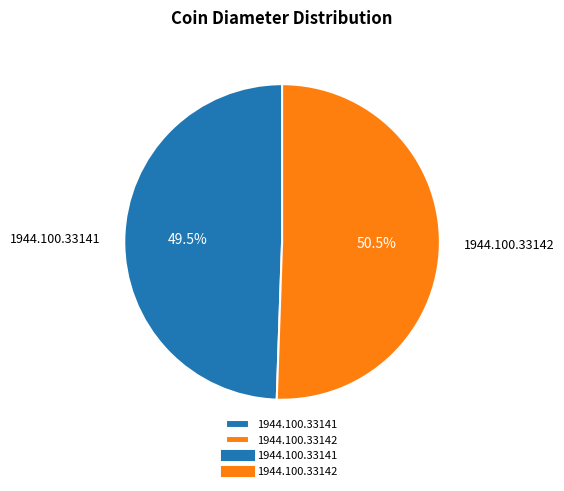

What is the largest slice in the pie chart?

1944.100.33142